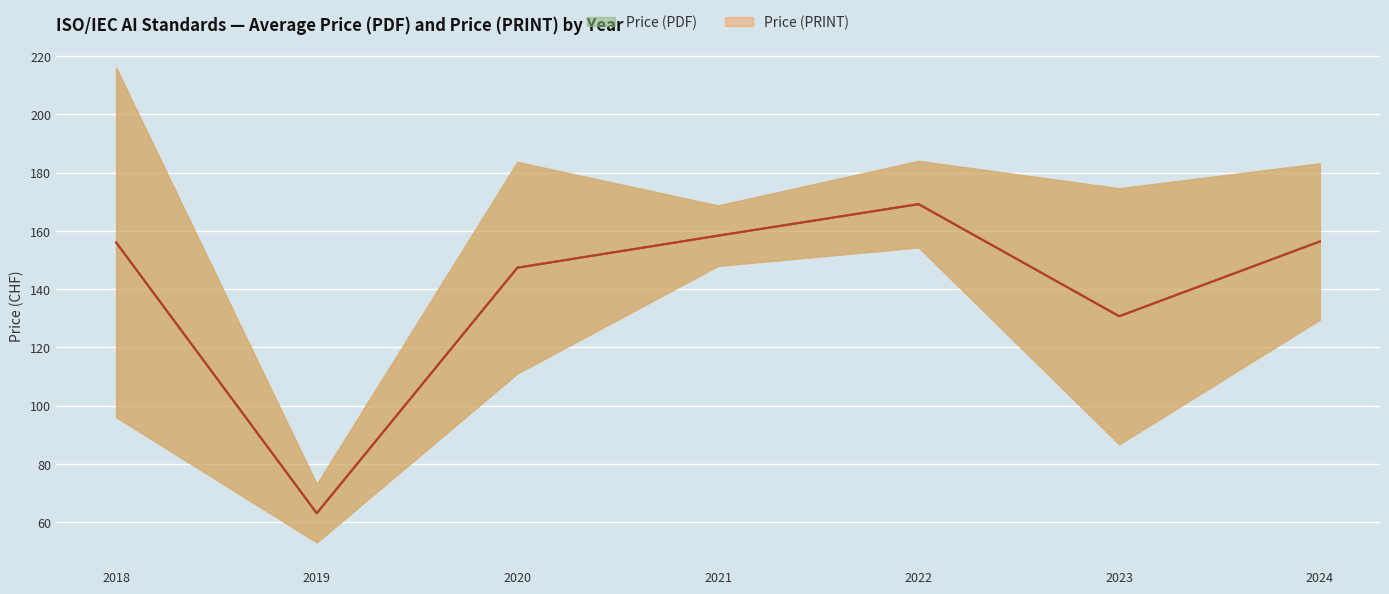

What is the difference between the maximum and second lowest values in the Price (PRINT) series?

153